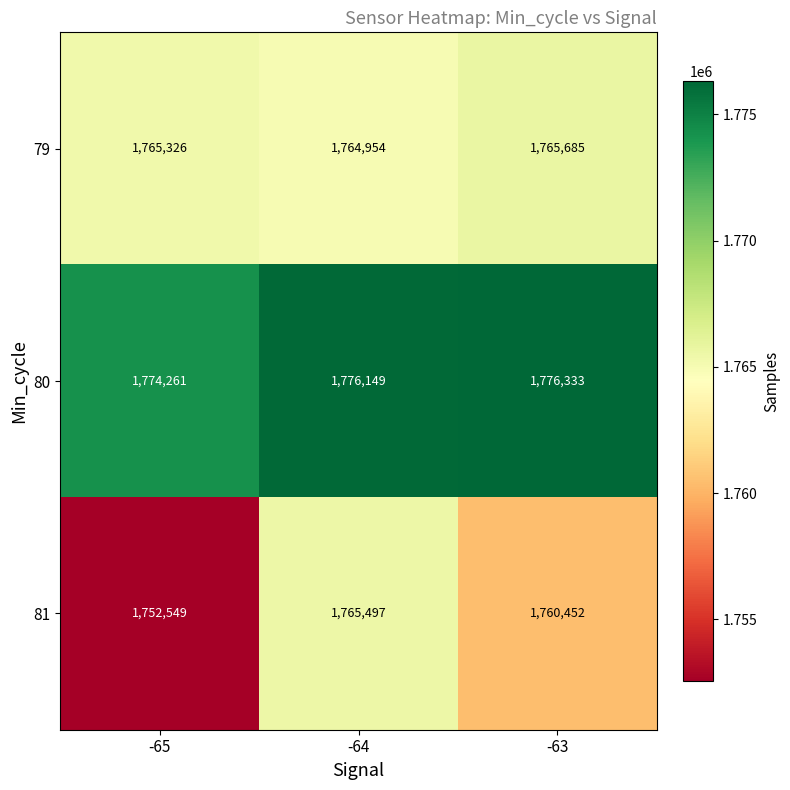

At how many categories does at least one series exceed 1770532?

3